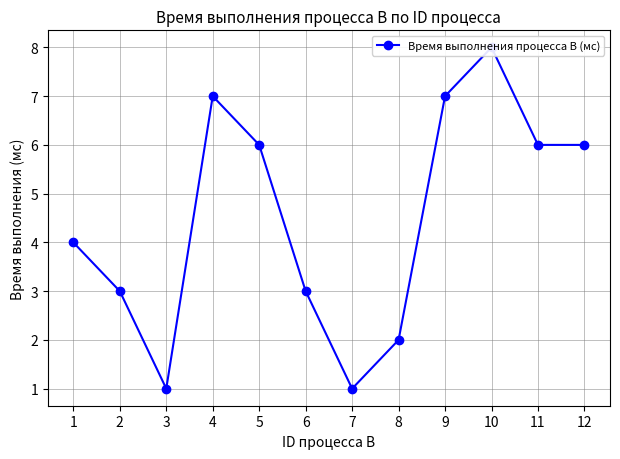

What is the sum of the values at 10 and 2?

11